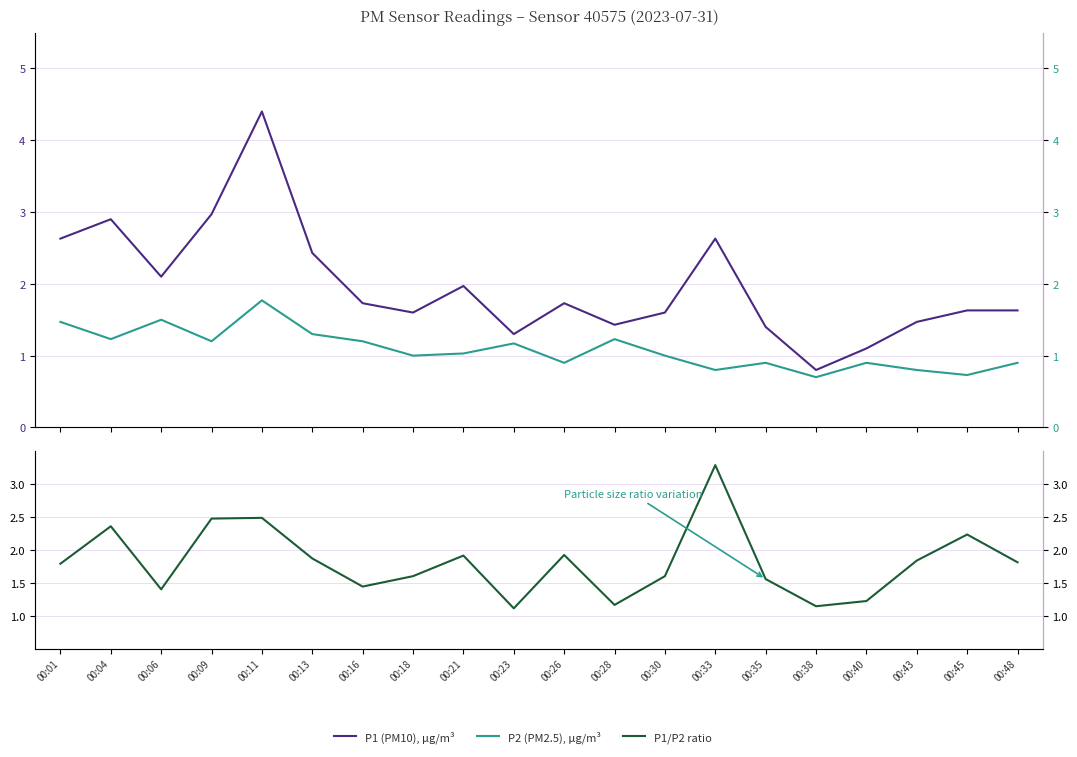

Between 00:11 and 00:40, which series saw the biggest shift?

P1 (PM10), µg/m³